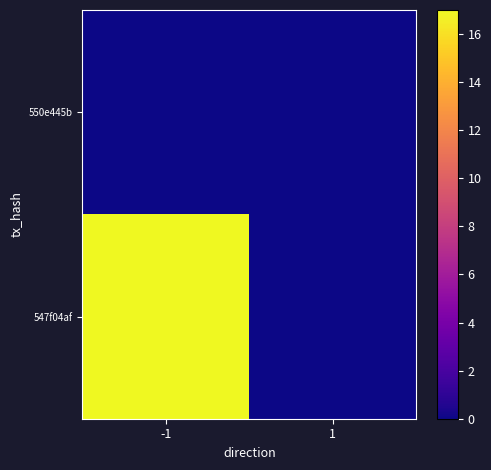

Between -1 and 1, which series saw the biggest shift?

547f04af